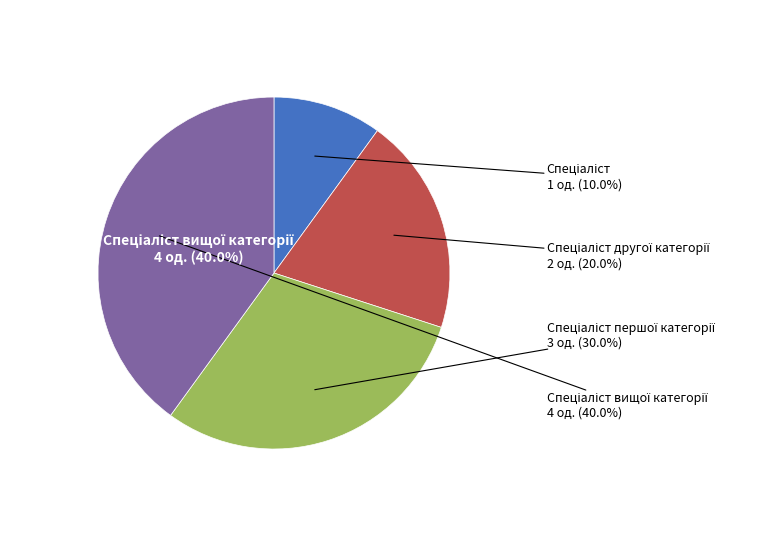

To the nearest percent, what percentage of the pie is Спеціаліст другої категорії?

20%